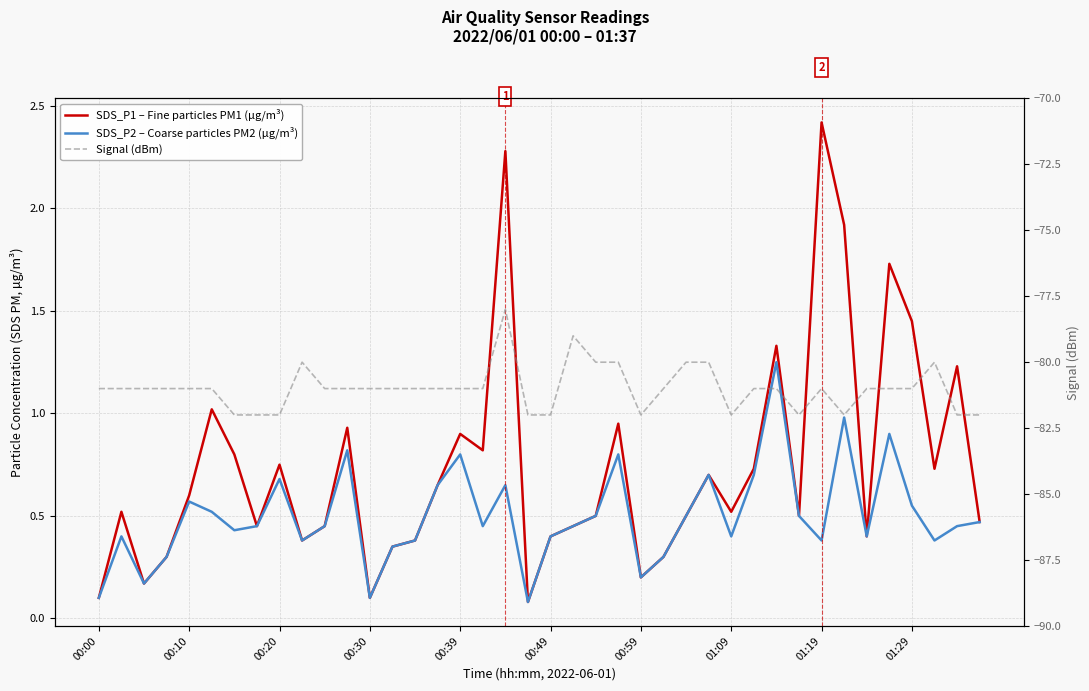

What is the smallest value displayed?

-82.0